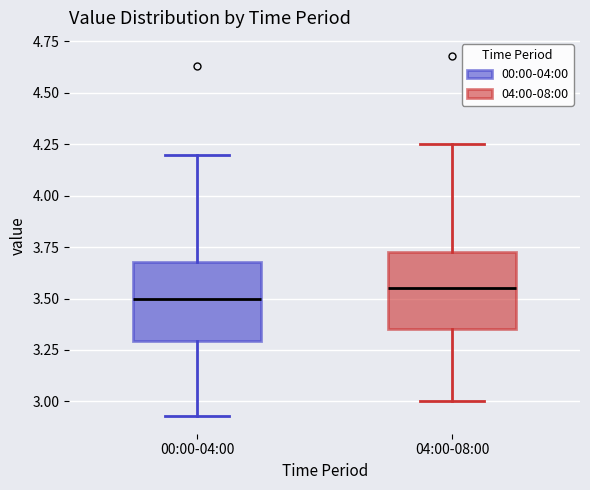

Where does the lower whisker of the box for 00:00-04:00 end on the y-axis? The values are not printed on the chart, so give them approximately, as read against the axis.

2.95